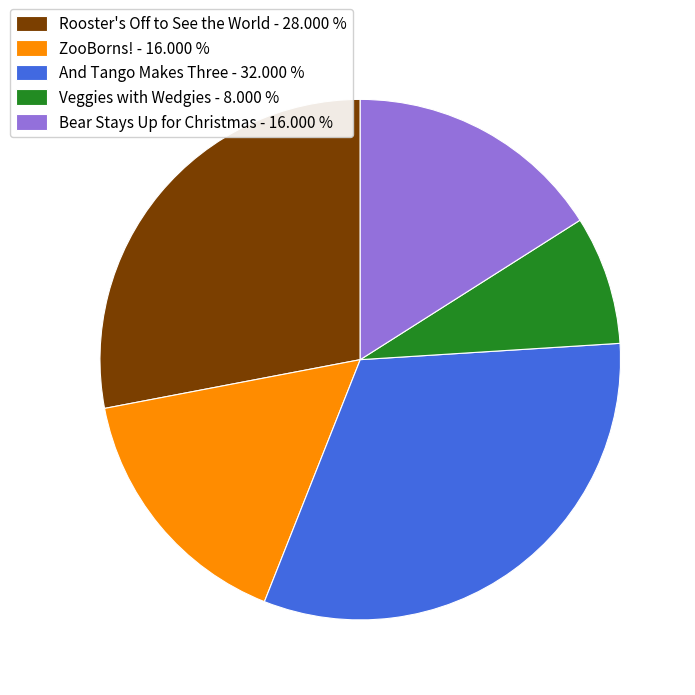

Approximately how many times larger is the value at Bear Stays Up for Christmas compared to ZooBorns!?

1.0